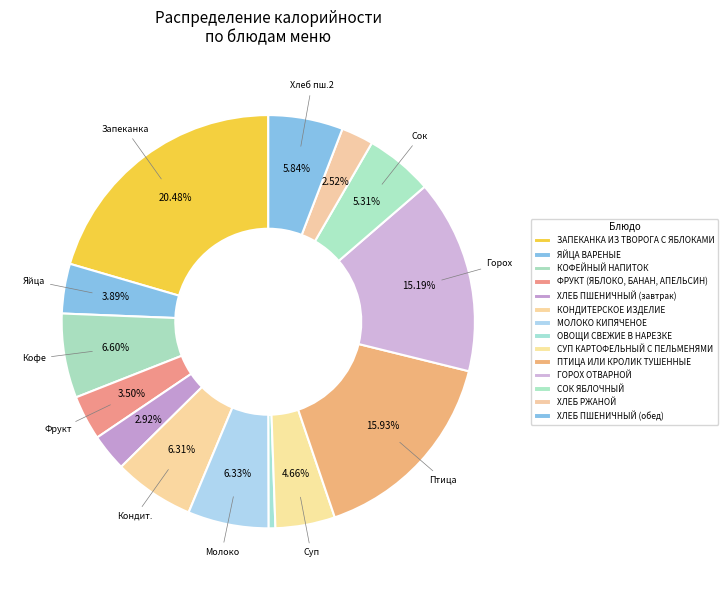

How many slices are in this pie chart?

14